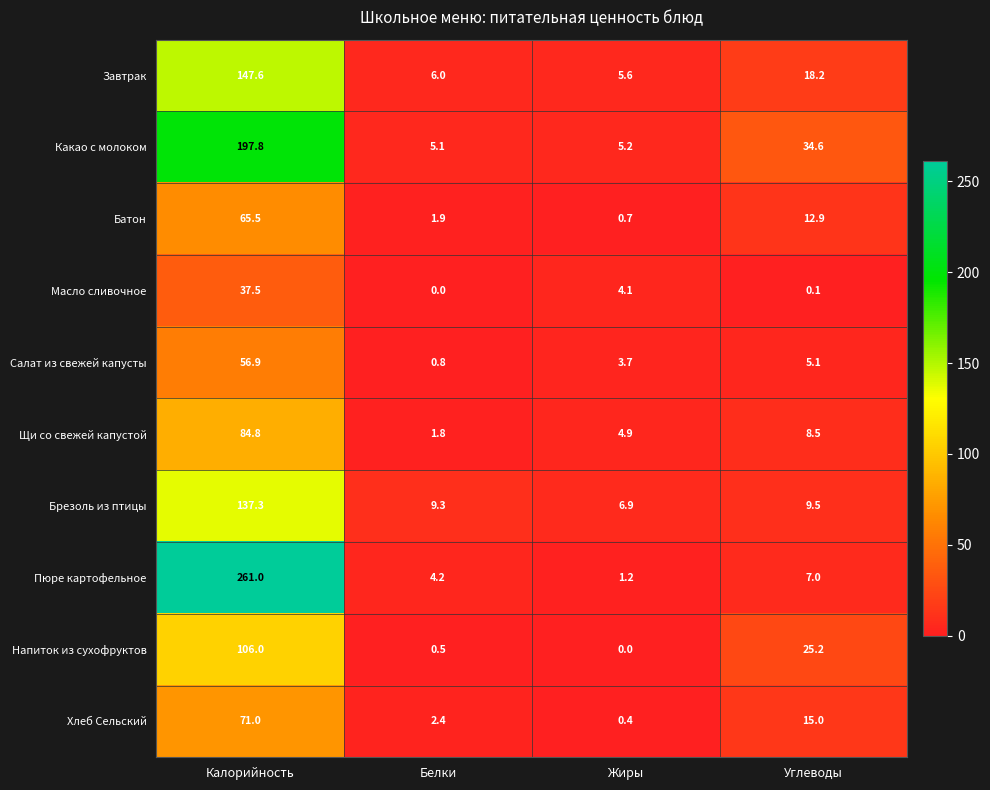

Which category has the highest value across all series?

Калорийность